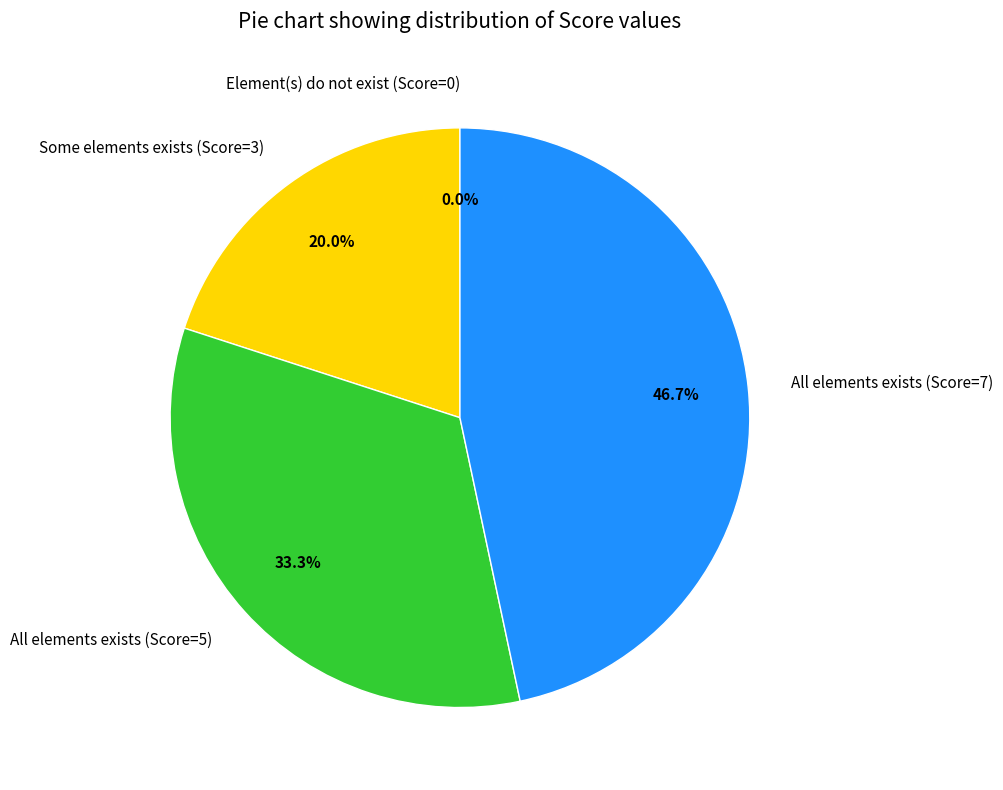

Does All elements exists (Score=5) represent more than half of the total?

No